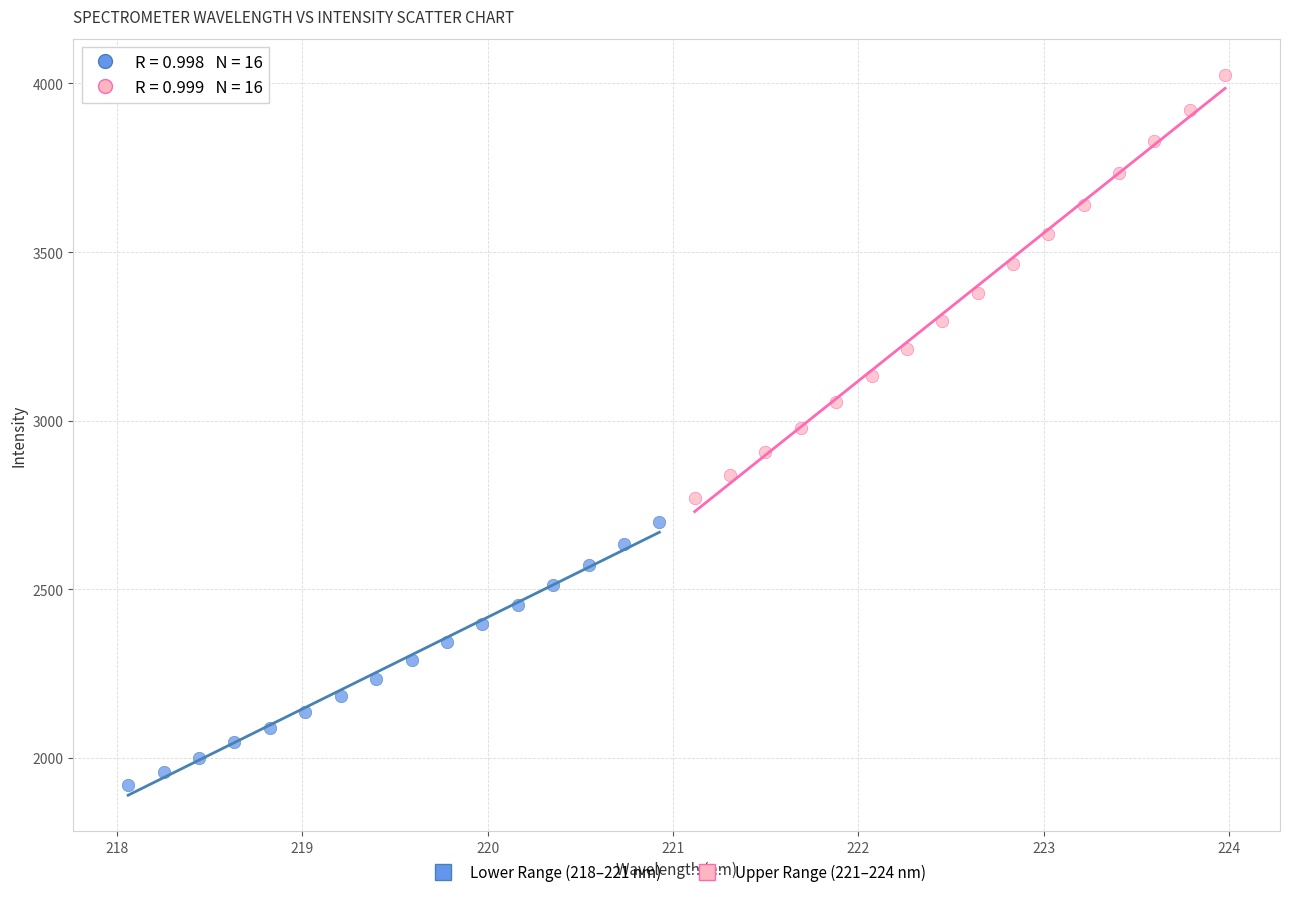

Which series reaches the maximum Y coordinate?

Upper Range (221–224 nm)